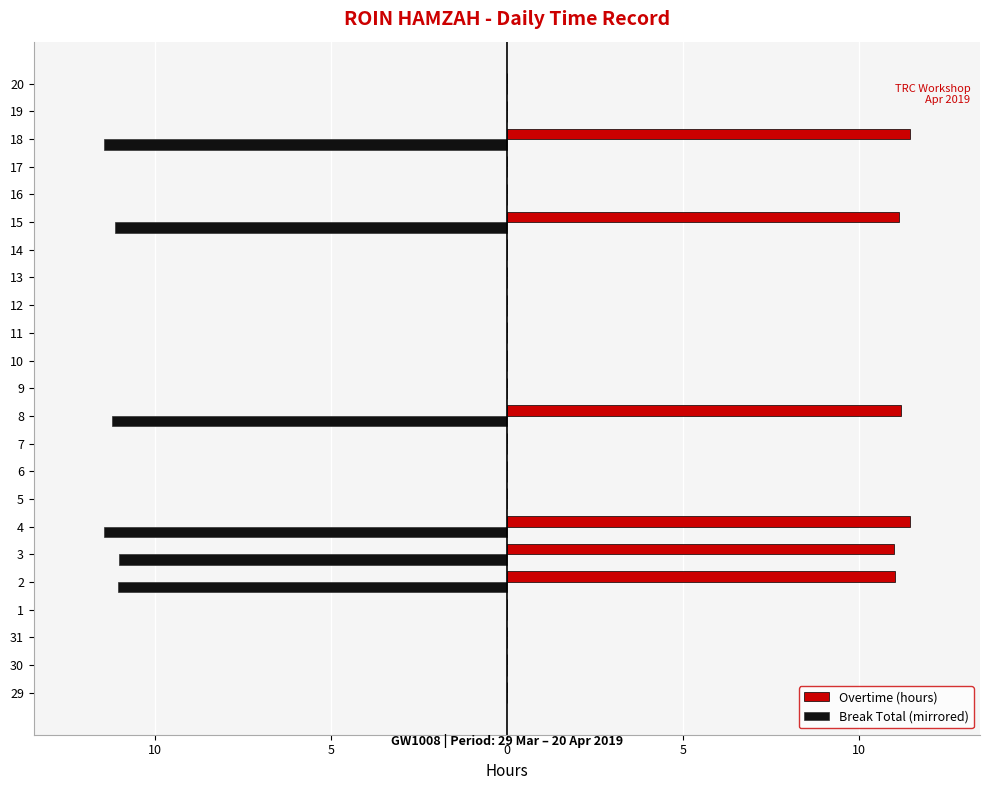

What is the minimum value shown in the chart?

-11.4